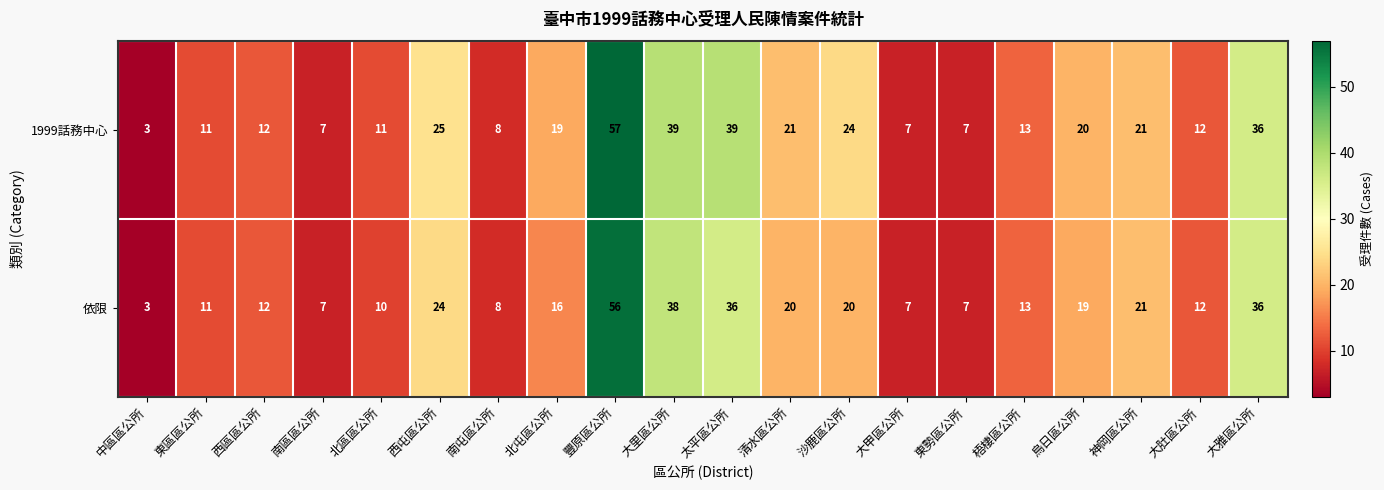

Where does the 1999話務中心 series first go above 19?

西屯區公所